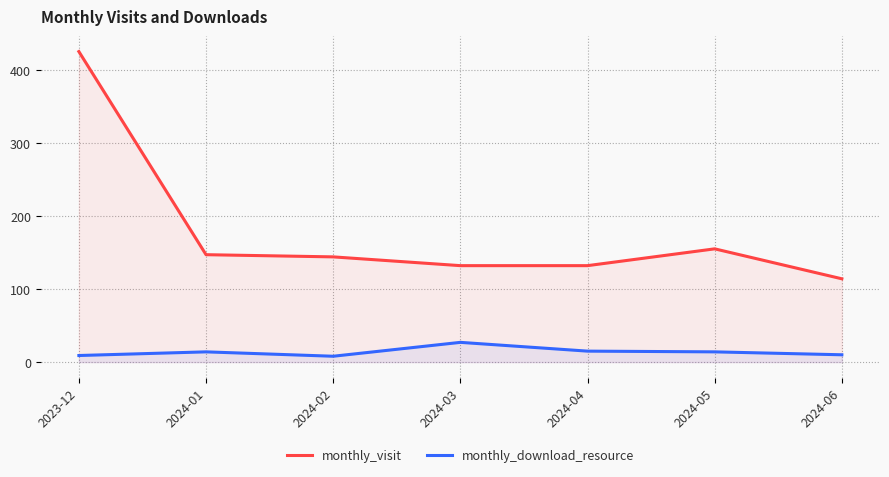

The value of monthly_download_resource at 2024-02 is 8. True or false?

True